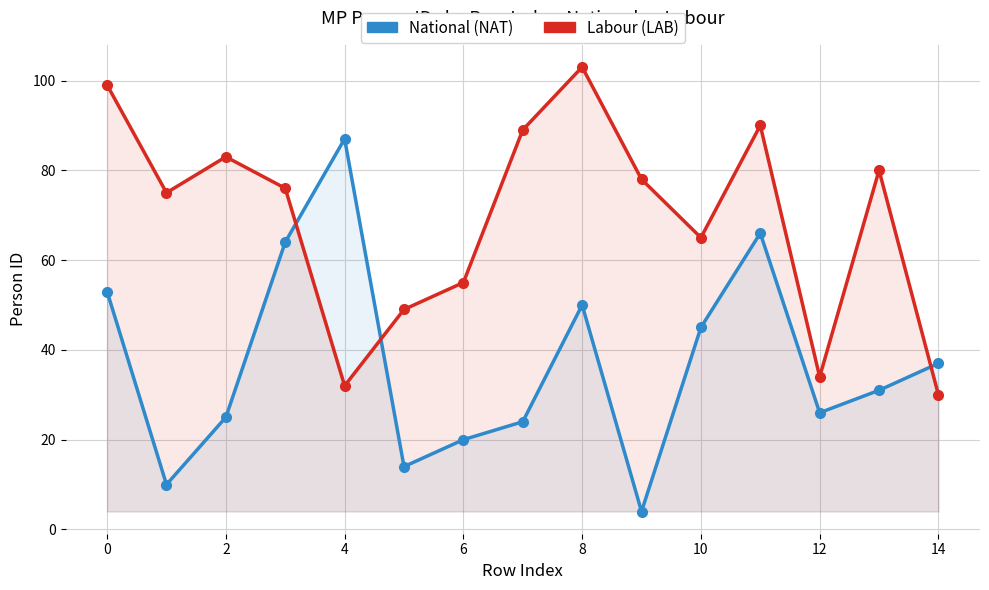

What is the minimum value shown in the chart?

4